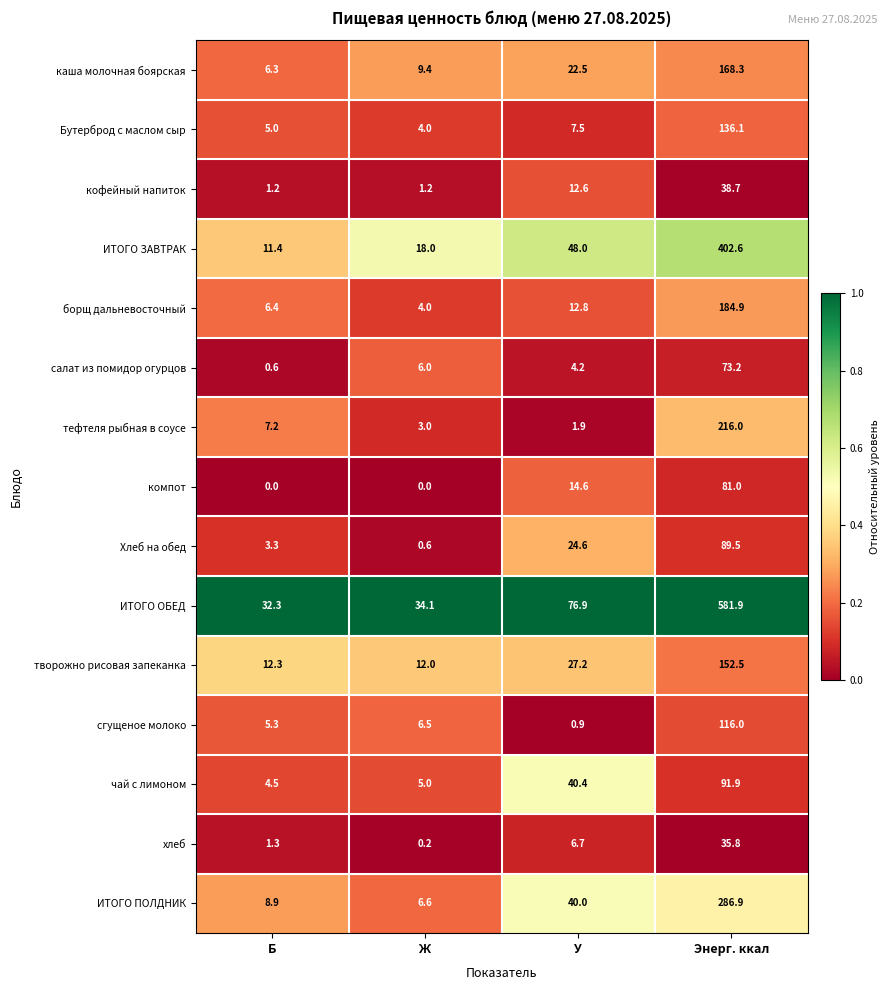

Read the компот value at У.

14.6